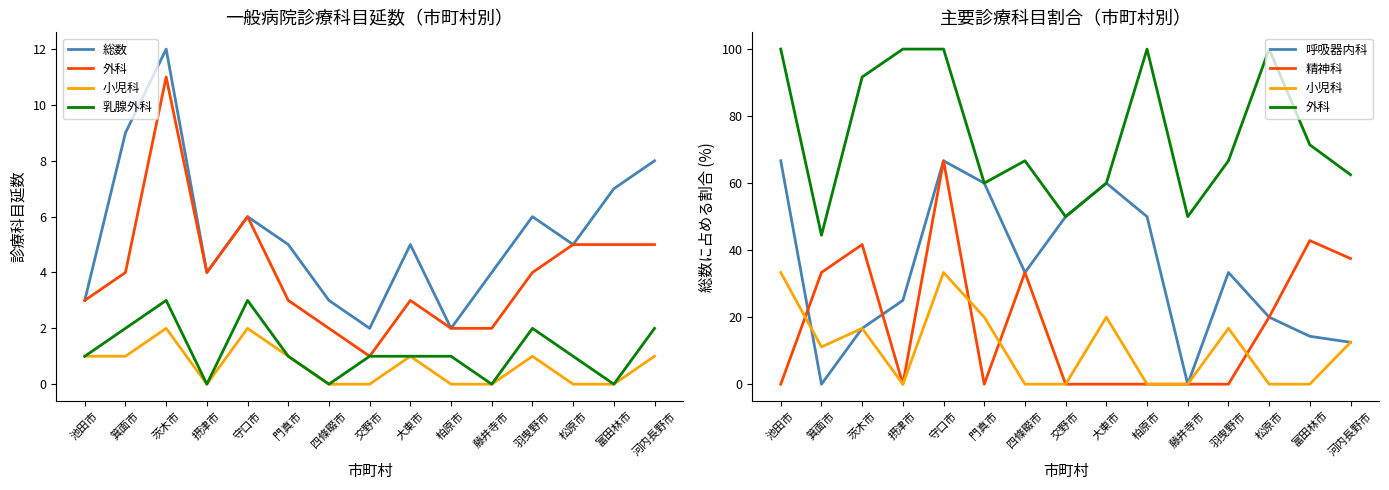

In 小児科, how many points are lower than both neighbors (excluding endpoints)?

2